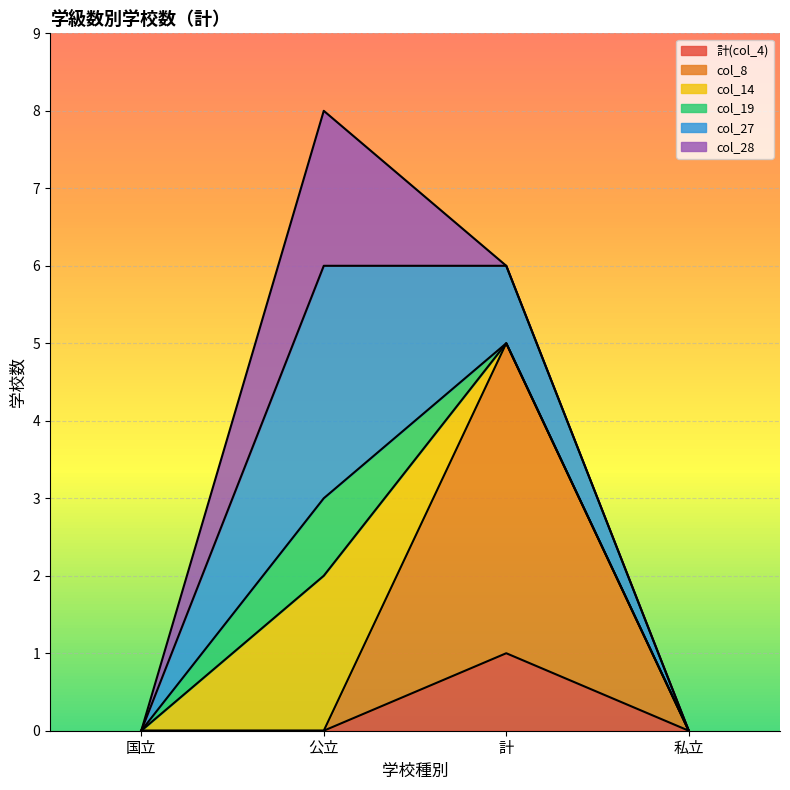

True or false: 計(col_4) has a value of 0 at 私立.

True